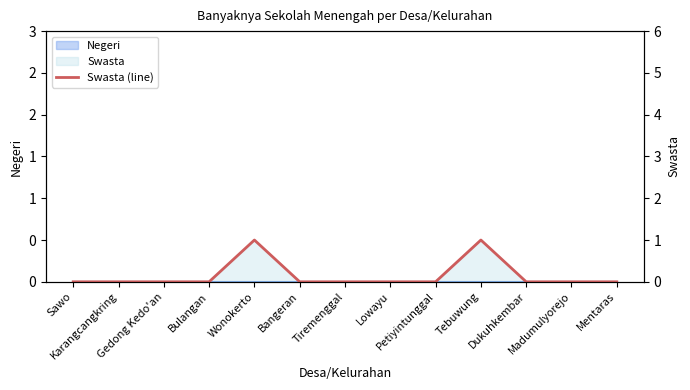

The value at Petiyintunggal is 0. True or false?

False